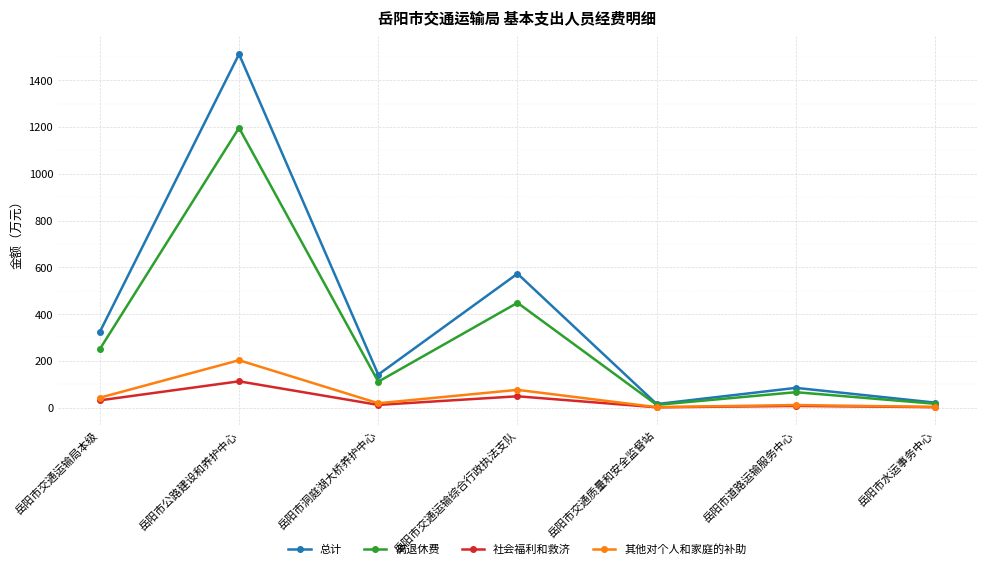

True or false: 离退休费 has a value of 250.2 at 岳阳市交通运输局本级.

True